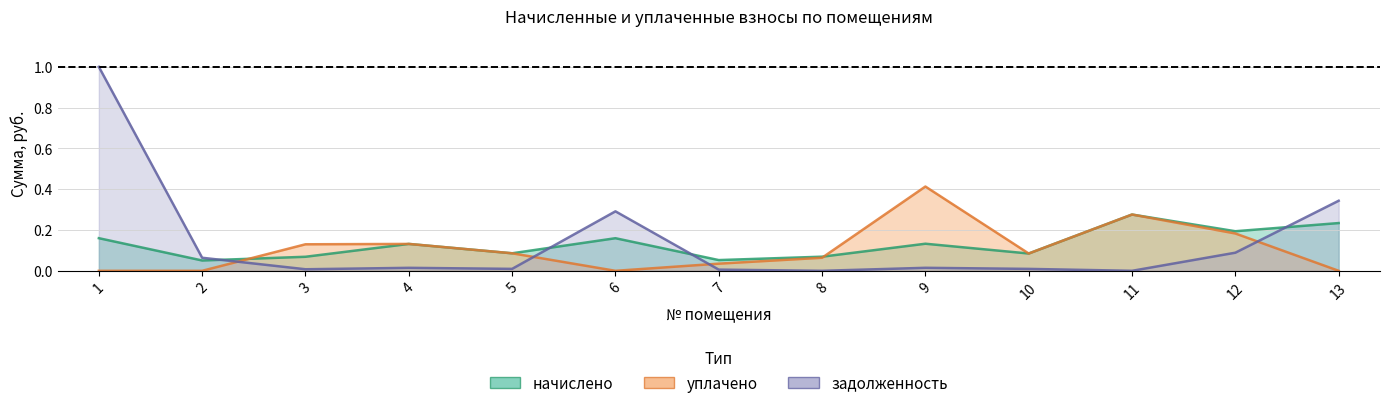

What is the total value across all series at 9?

0.6